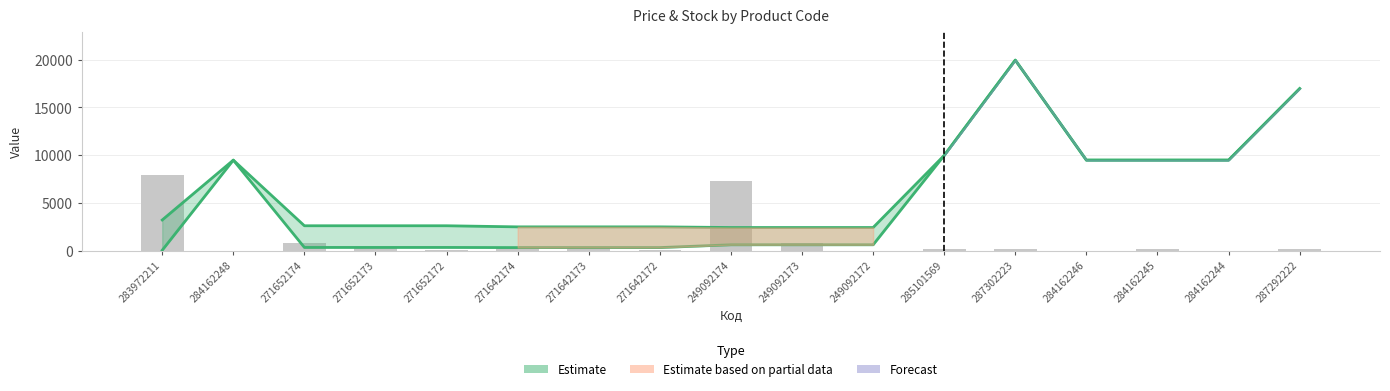

What is the label of the 4th bar from the right?

284162246